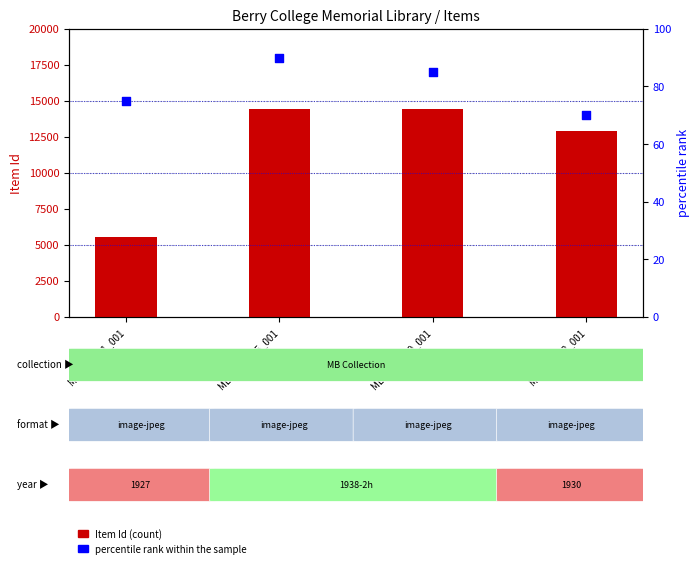

At which category is the sum across all series the highest?

MB128_14_5_001